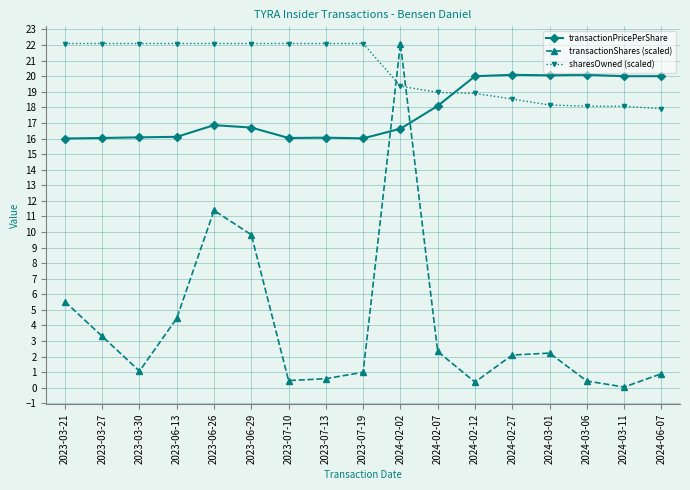

True or false: transactionPricePerShare has more than 1 points higher than both neighbors.

True